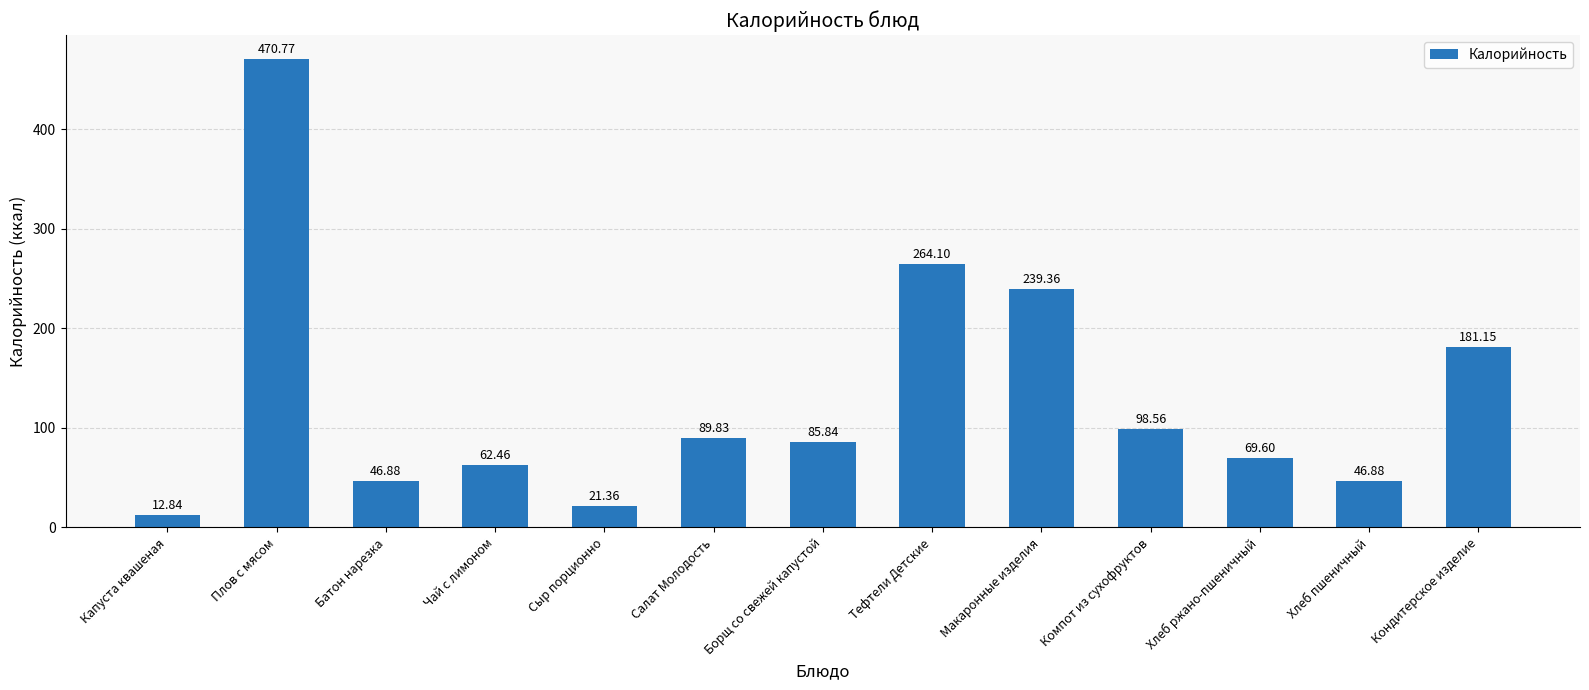

Which label corresponds to the largest value in the chart?

Плов с мясом